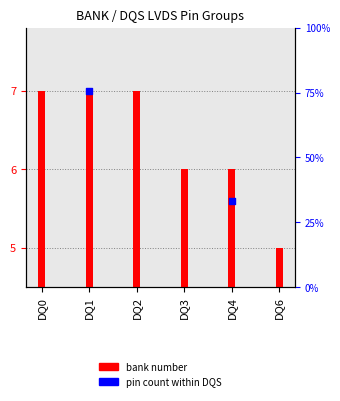

At which category is the sum across all series the highest?

DQ1